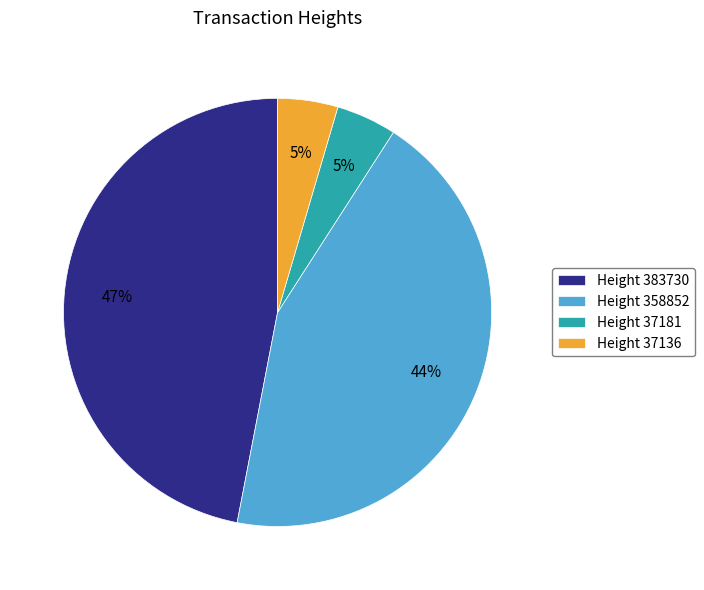

To the nearest percent, what is the average slice percentage?

25%